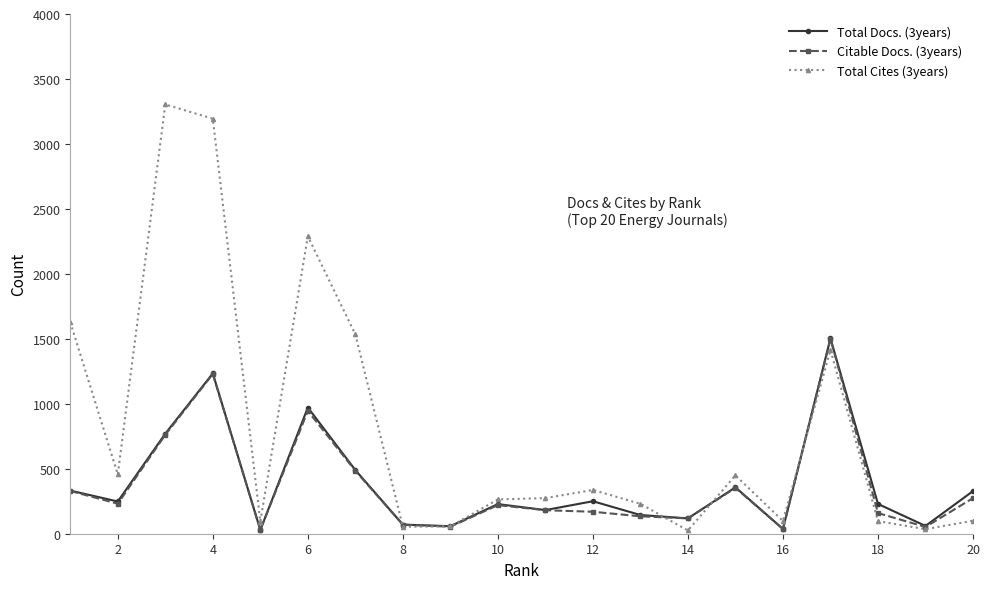

Which series has the widest spread of values?

Total Cites (3years)